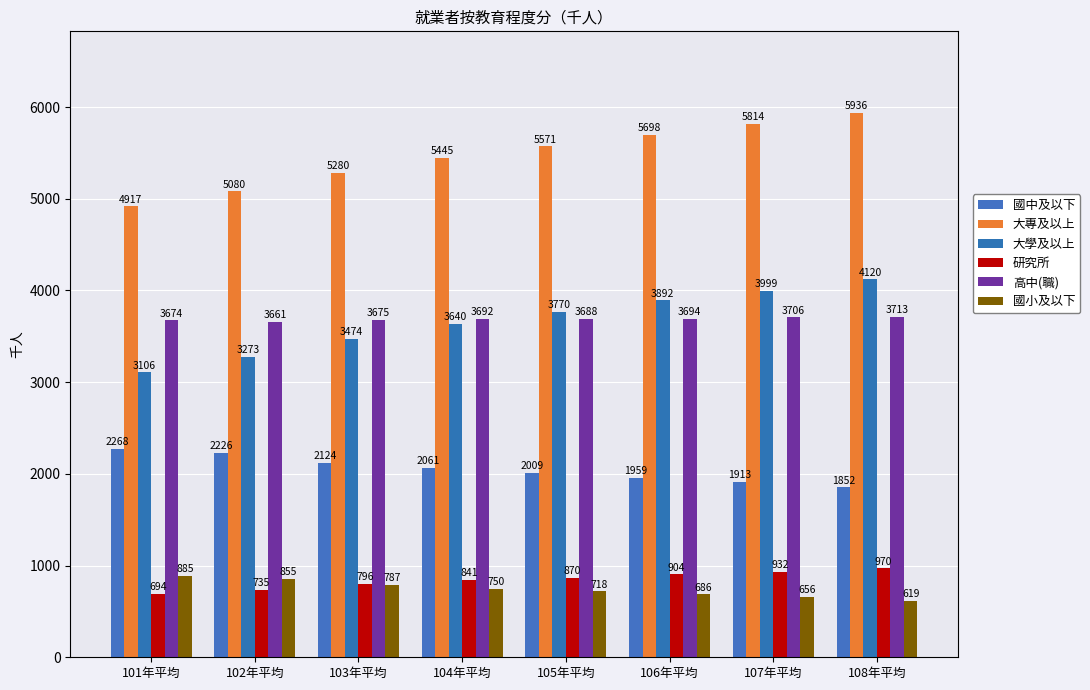

How many values in the 研究所 series are below 870?

4